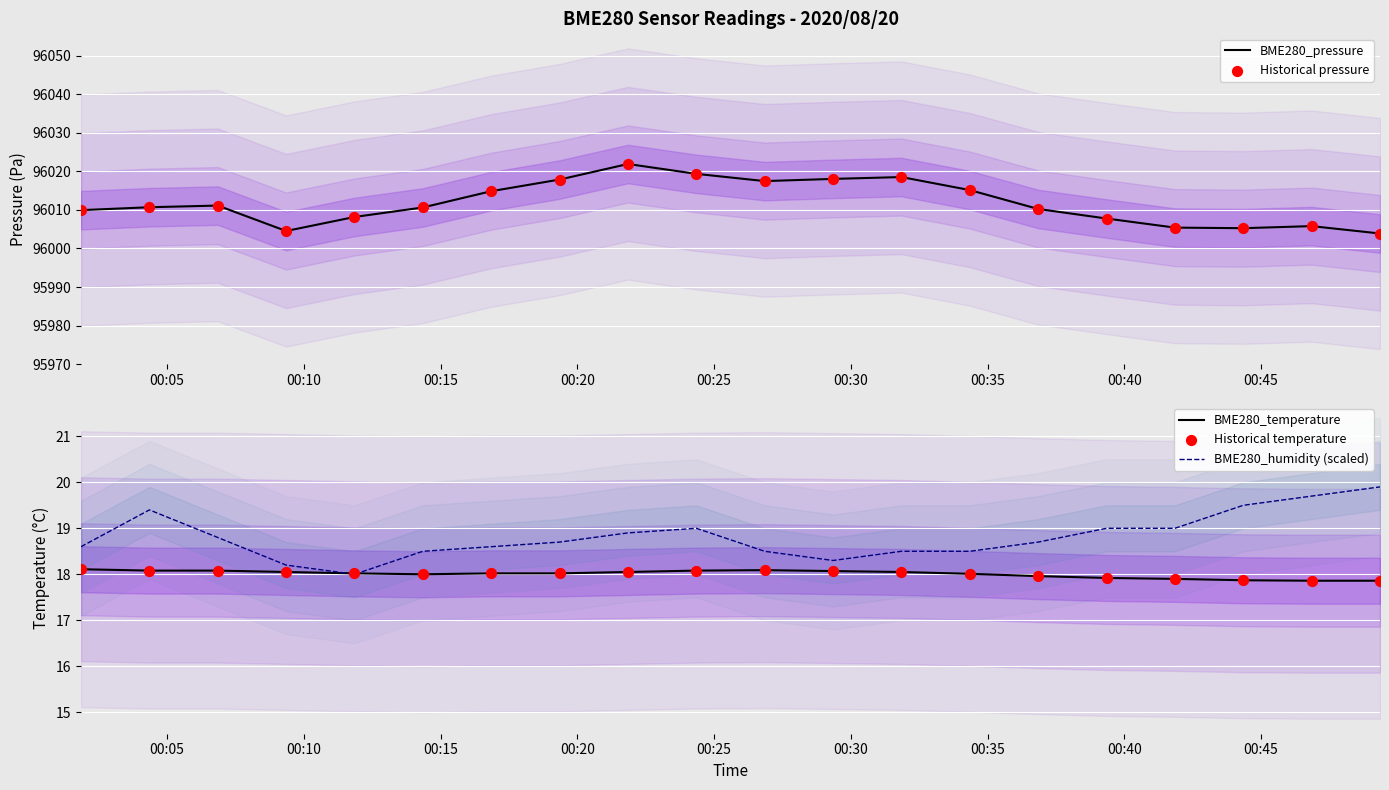

Which series has the largest Y range (max minus min)?

BME280_pressure